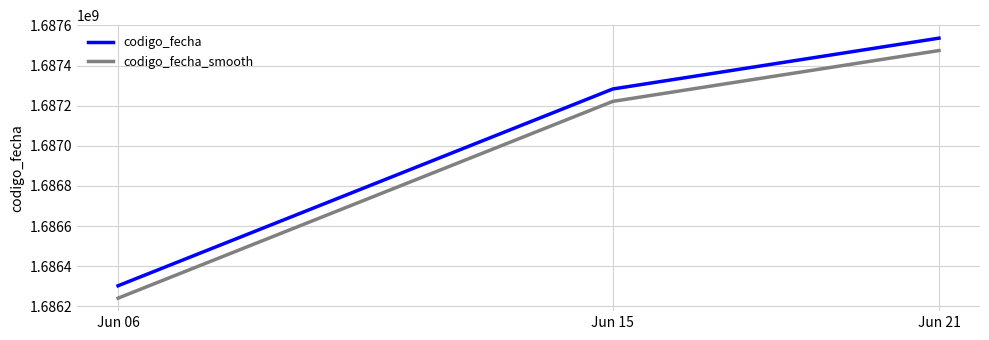

At Jun 15, list the series in order from smallest to largest.

codigo_fecha_smooth, codigo_fecha